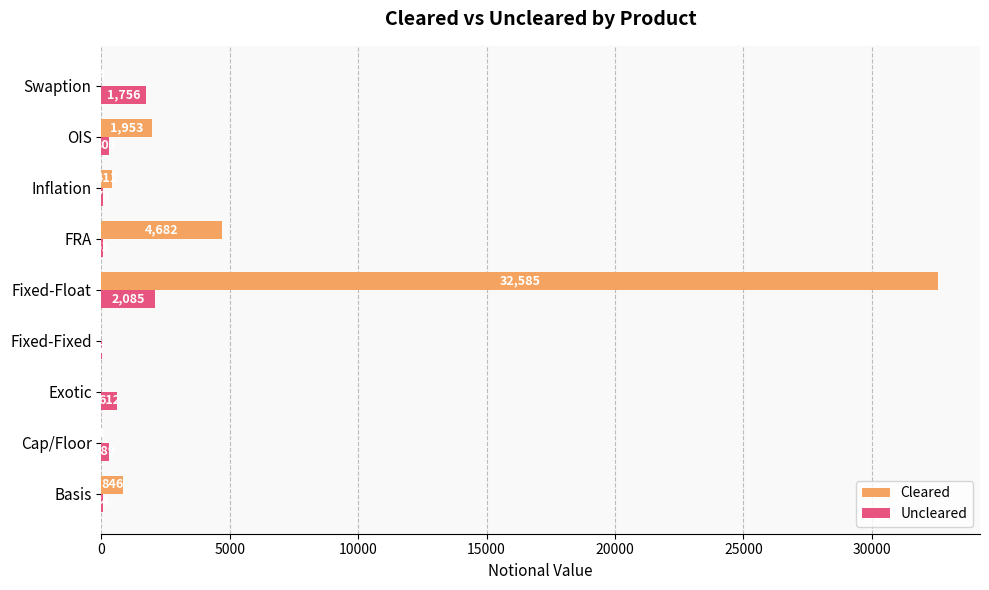

Is the value of Uncleared at Exotic greater than the value of Cleared at Swaption?

Yes